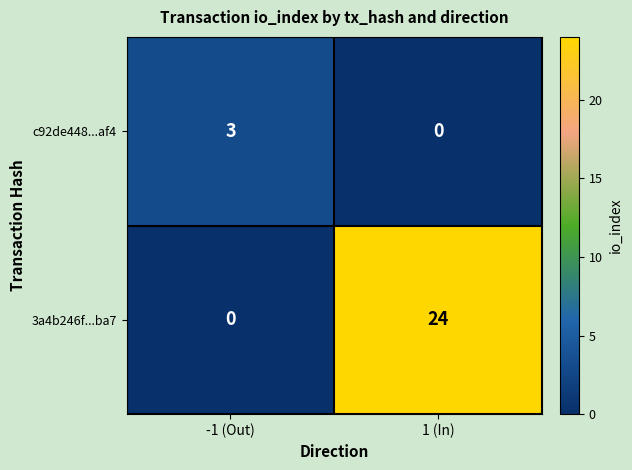

True or false: 3a4b246f...ba7 has a value of 16 at 1 (In).

False